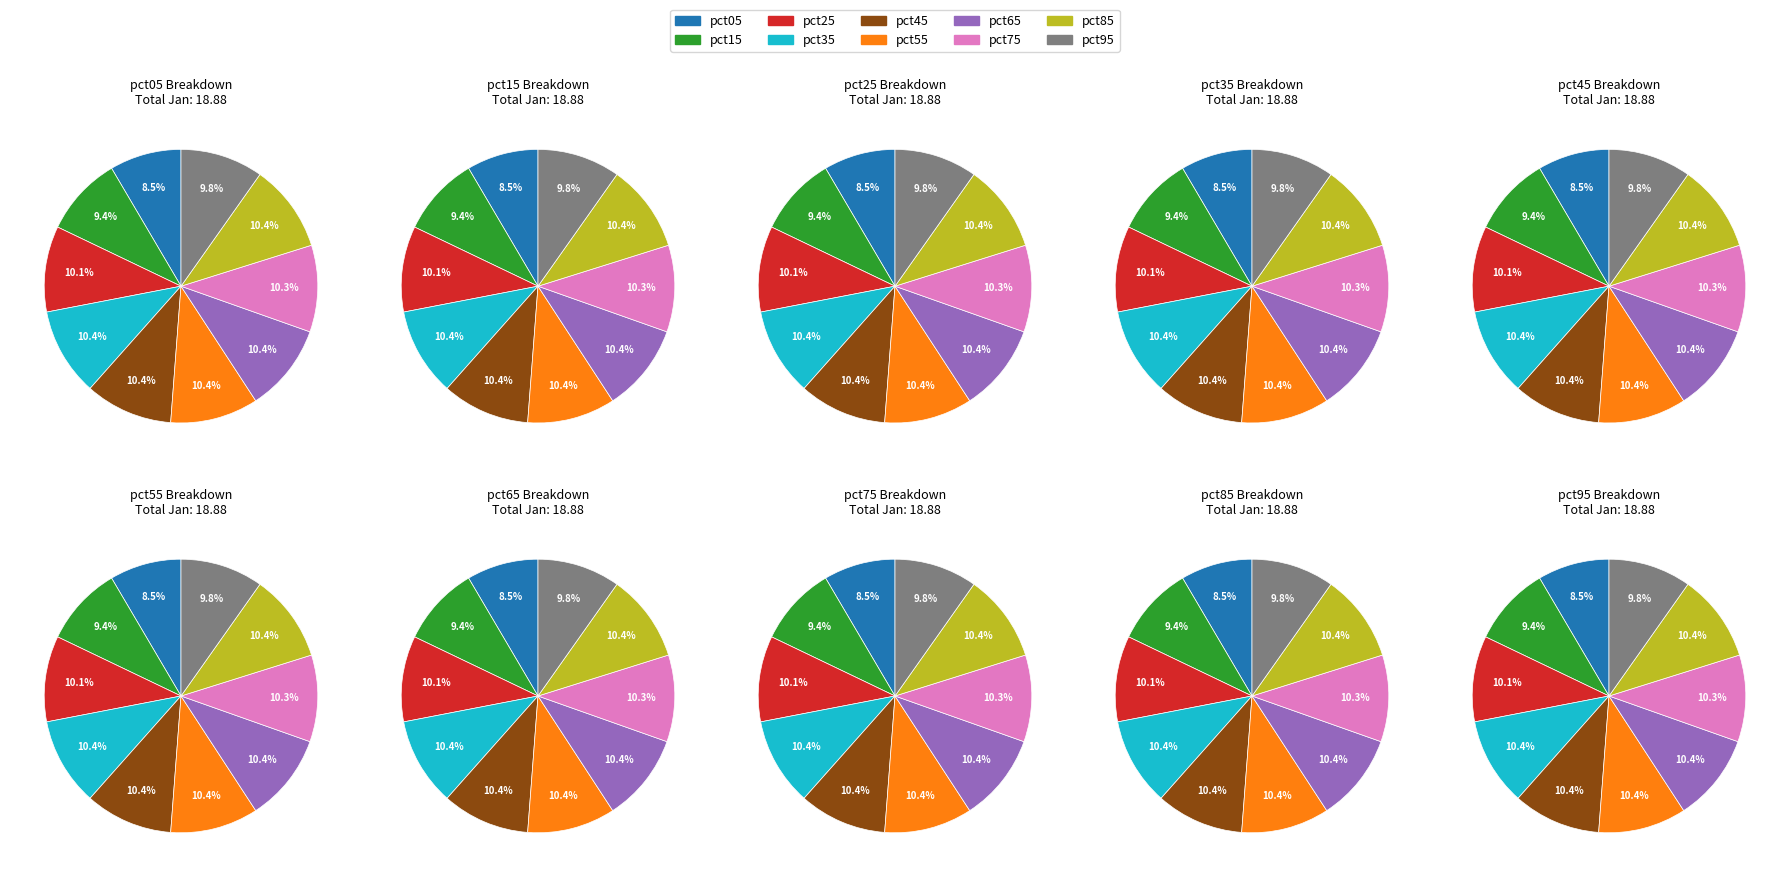

To the nearest percent, what portion does pct95 represent?

10%